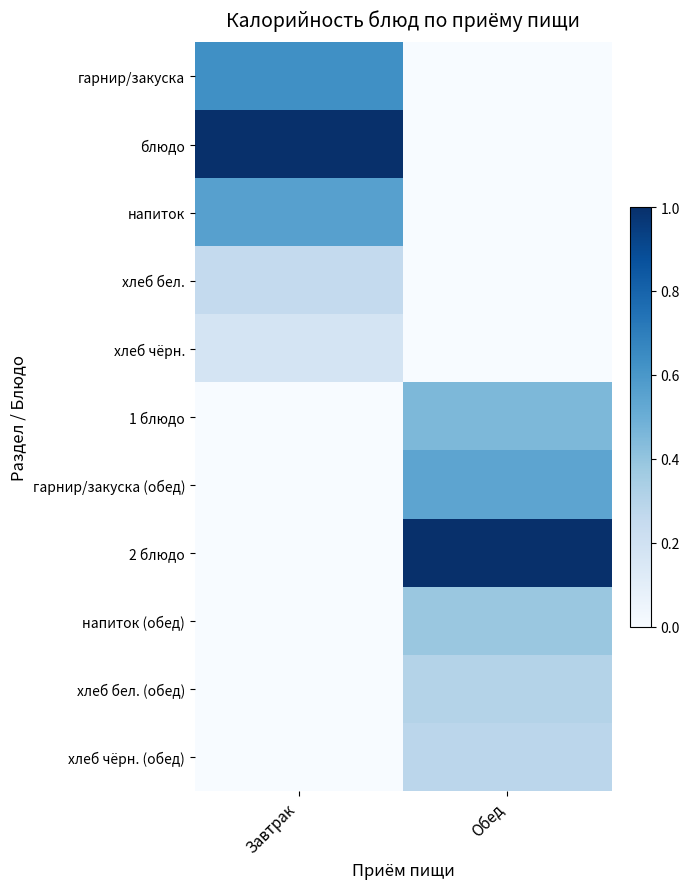

Which series has the widest spread of values?

блюдо